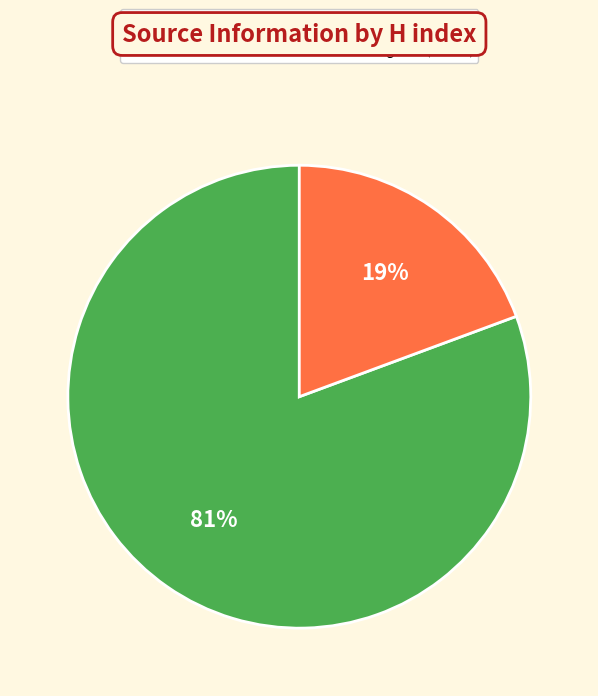

To the nearest percent, what is the average slice percentage?

50%